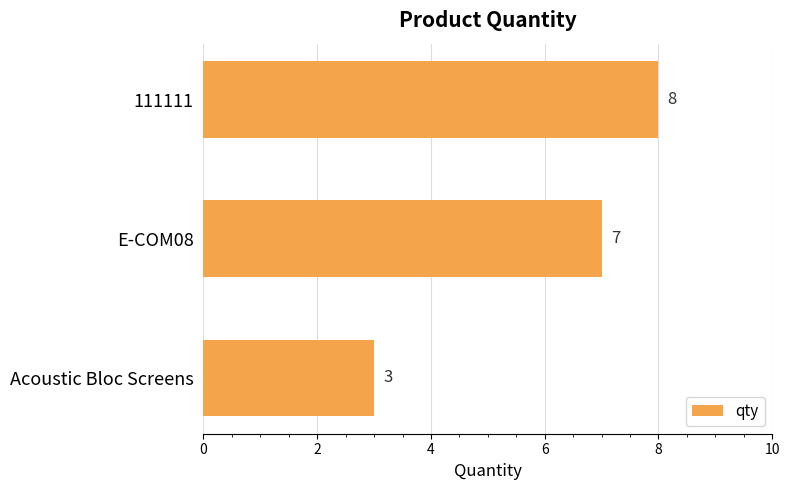

What is the difference between the second highest and minimum values?

4